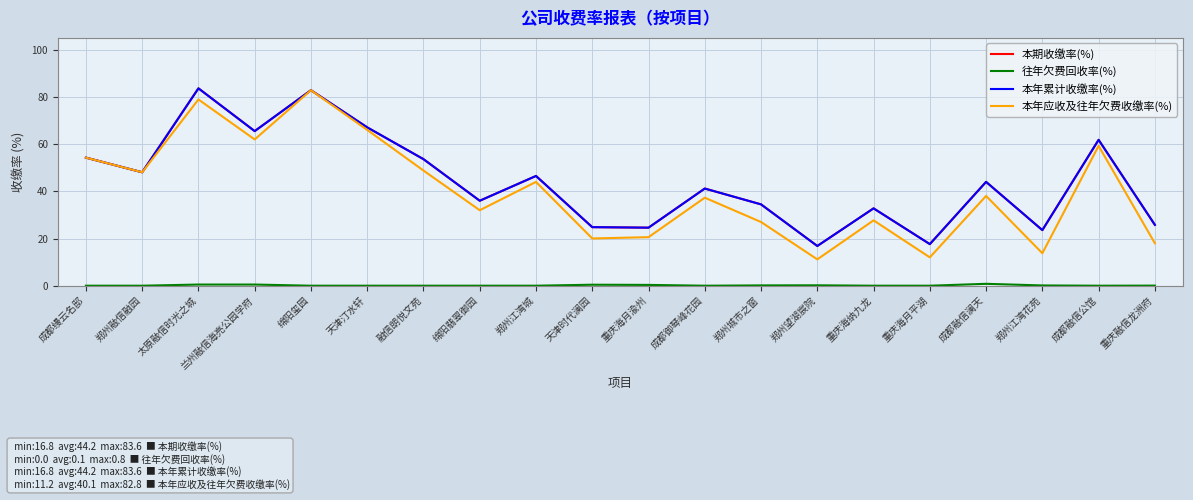

Does the chart display data point markers on the line(s)?

No